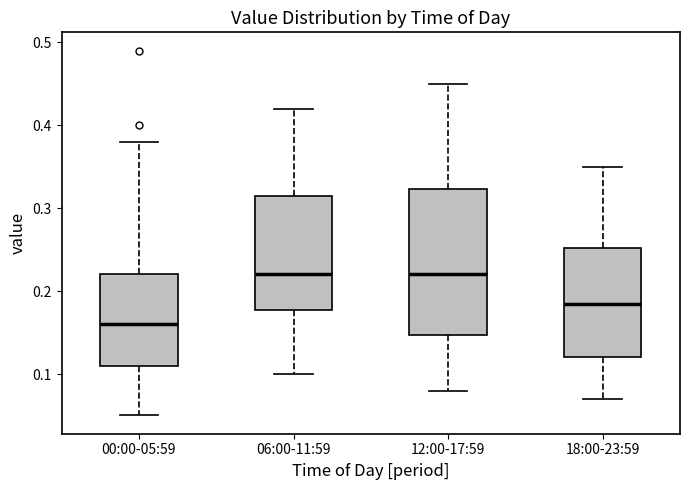

Reading left to right, read every box against the y-axis: the position of its median line, the range the box covers, and the ends of its whiskers. The values are not printed on the chart, so give them approximately, as read against the axis.

00:00-05:59: median 0.16, box 0.11 to 0.22, whiskers 0.05 to 0.38
06:00-11:59: median 0.22, box 0.18 to 0.32, whiskers 0.10 to 0.42
12:00-17:59: median 0.22, box 0.15 to 0.32, whiskers 0.08 to 0.45
18:00-23:59: median 0.19, box 0.12 to 0.25, whiskers 0.07 to 0.35